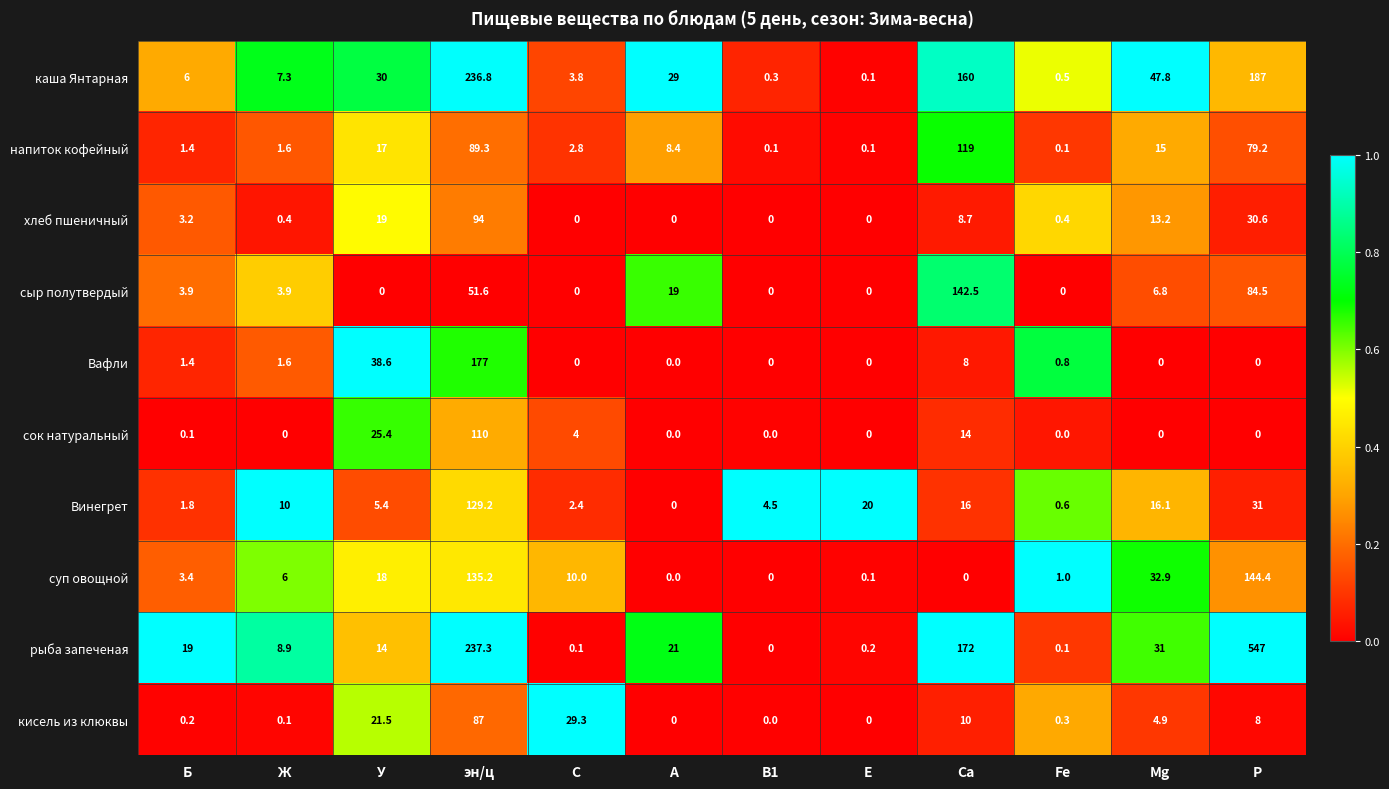

True or false: сок натуральный has a value of 13.8 at У.

False